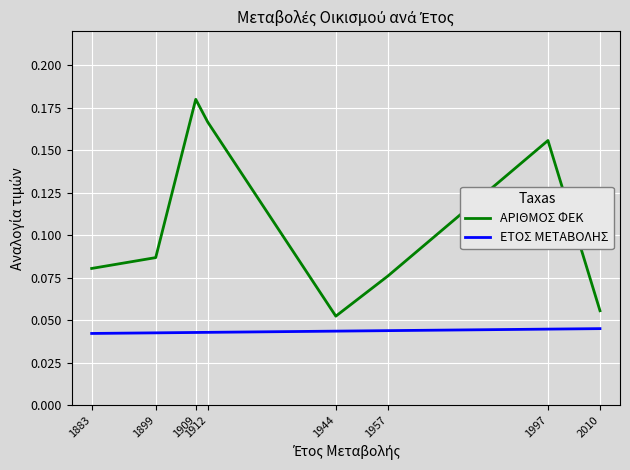

At which label is ΑΡΙΘΜΟΣ ΦΕΚ closest to 0?

1944